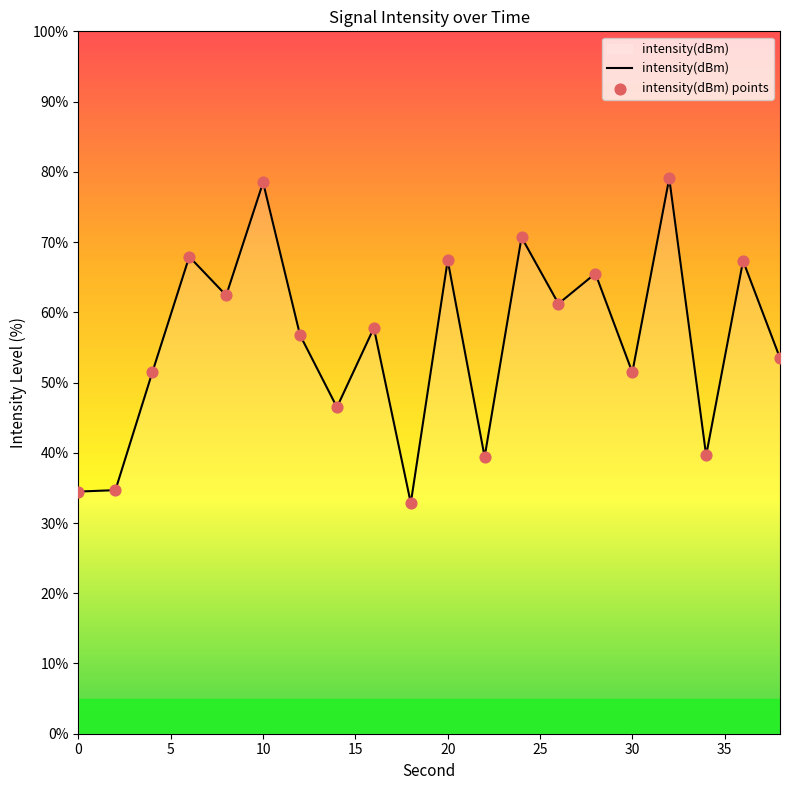

What is the minimum value shown in the chart?

32.8